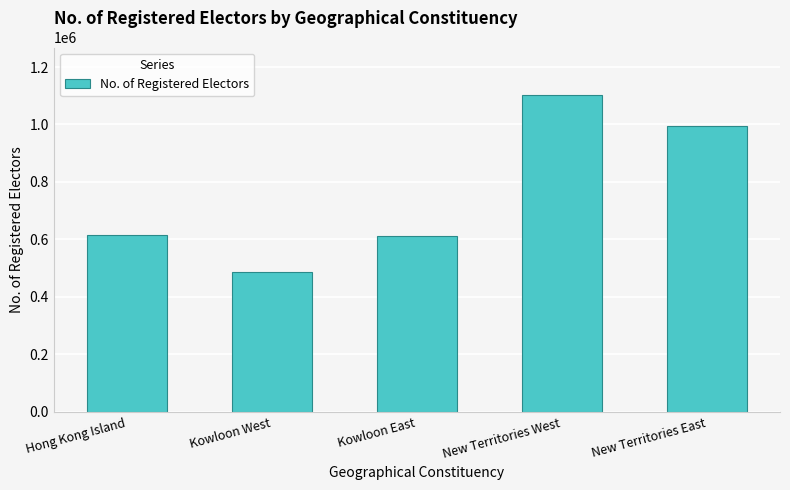

What value does the data have at Hong Kong Island, to the nearest 10?

616730